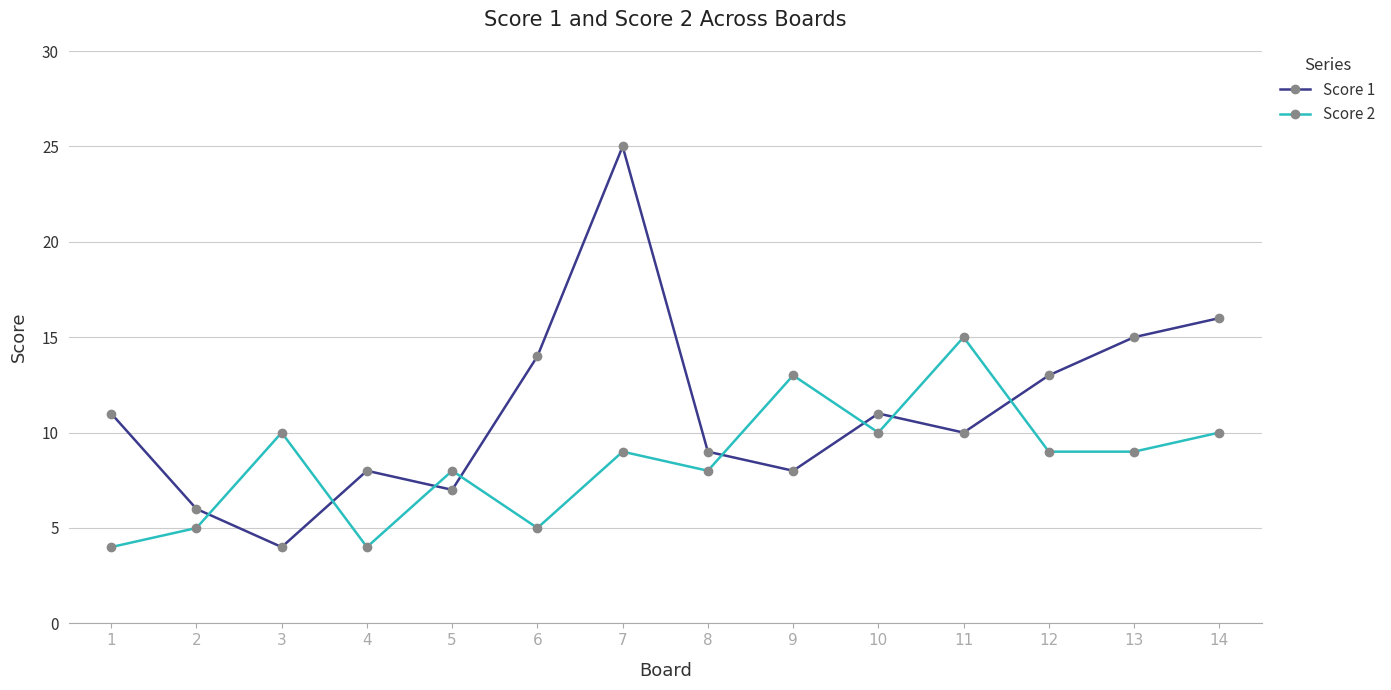

At which category is the sum across all series the highest?

7